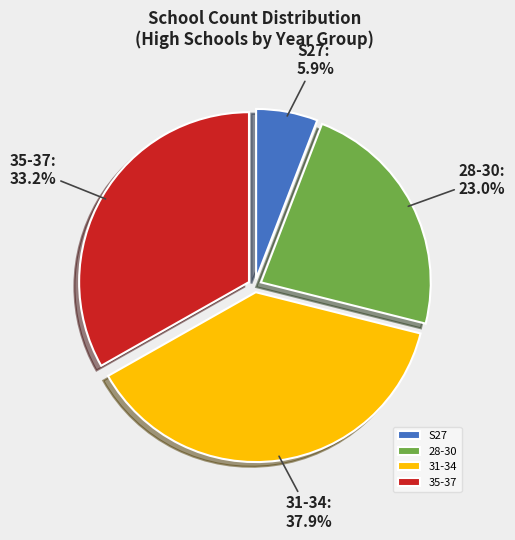

Is there a majority slice in this chart?

No